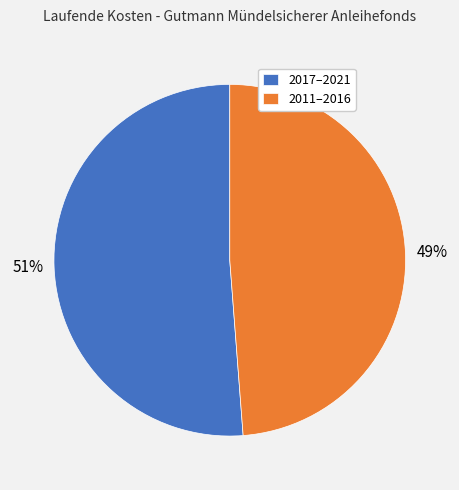

Is it true that 2011–2016 is 49% of the pie?

True